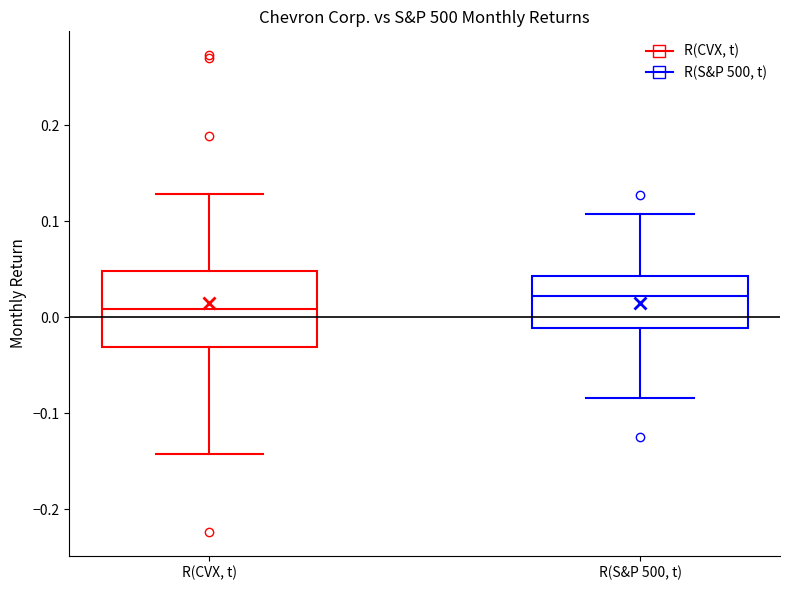

Where does the upper whisker of the box for R(S&P 500, t) end on the y-axis? The values are not printed on the chart, so give them approximately, as read against the axis.

0.11